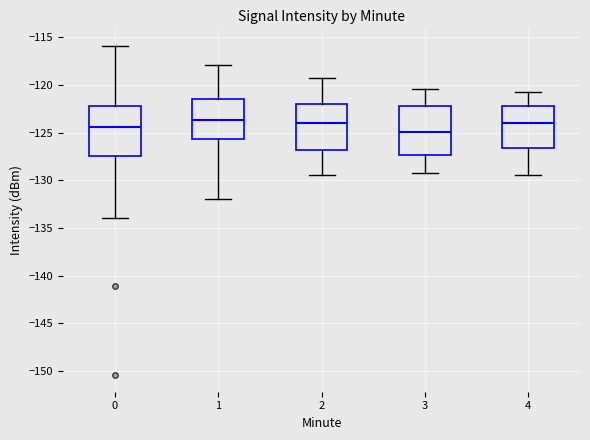

Reading left to right, read every box against the y-axis: the position of its median line, the range the box covers, and the ends of its whiskers. The values are not printed on the chart, so give them approximately, as read against the axis.

0: median -124.5, box -127.5 to -122.0, whiskers -134.0 to -116.0
1: median -123.5, box -125.5 to -121.5, whiskers -132.0 to -118.0
2: median -124.0, box -127.0 to -122.0, whiskers -129.5 to -119.0
3: median -125.0, box -127.5 to -122.0, whiskers -129.0 to -120.5
4: median -124.0, box -126.5 to -122.0, whiskers -129.5 to -120.5